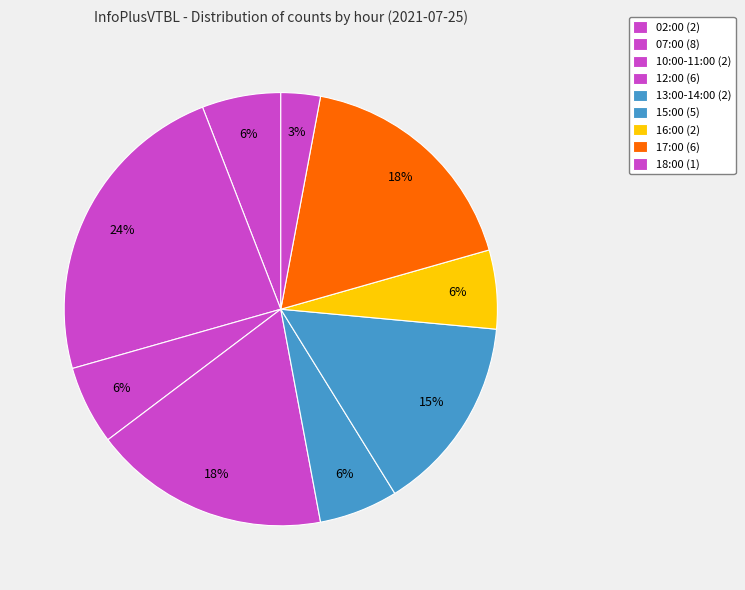

Which slice is the largest?

07:00